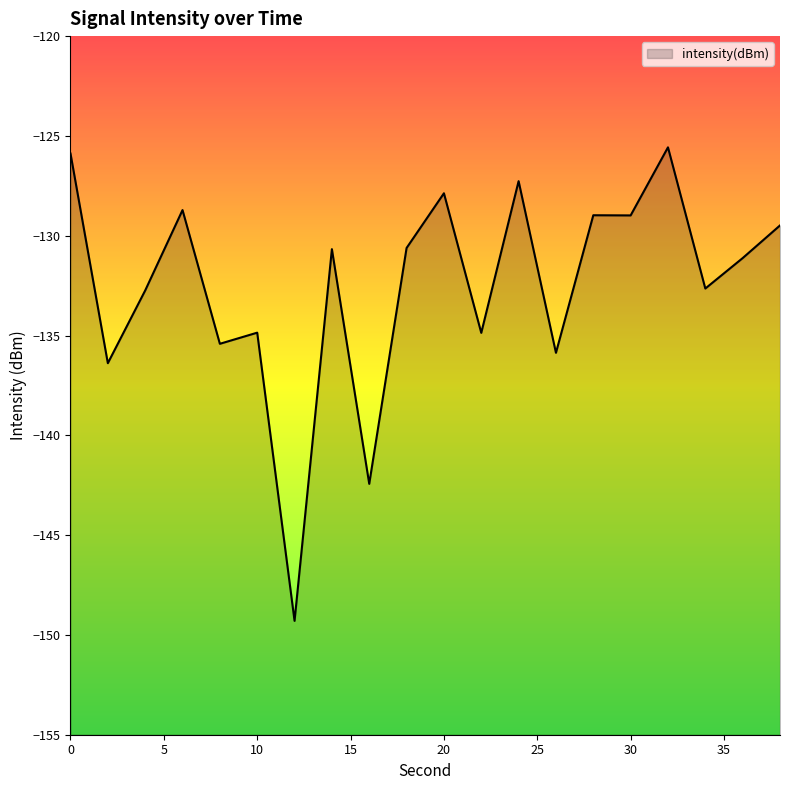

True or false: the data shows -197.3 at 32.

False